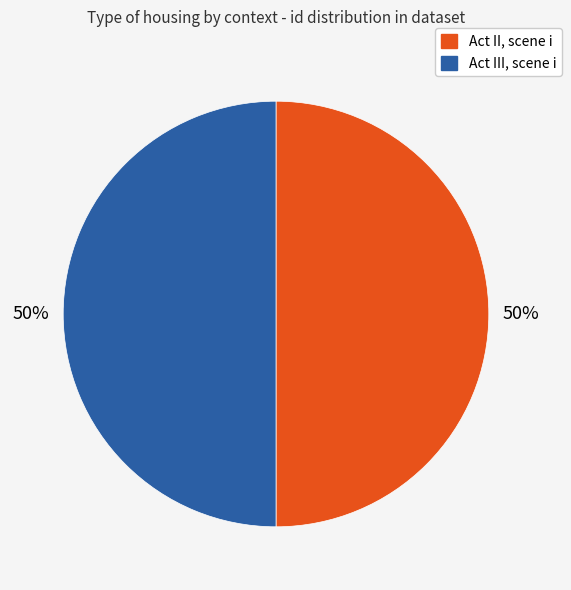

Count the number of slices in the pie.

2